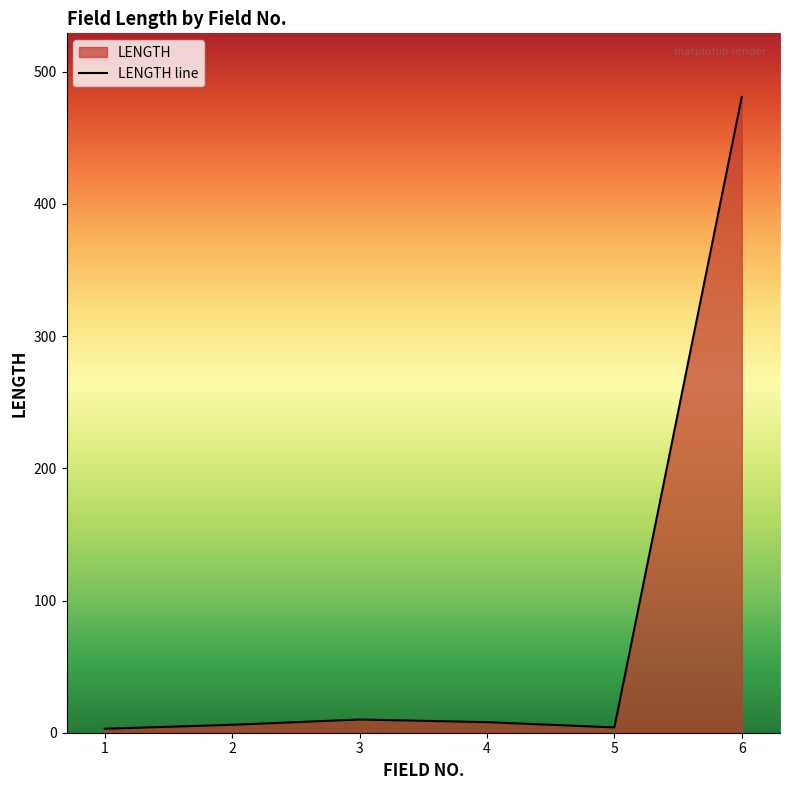

What is the greatest value displayed?

481